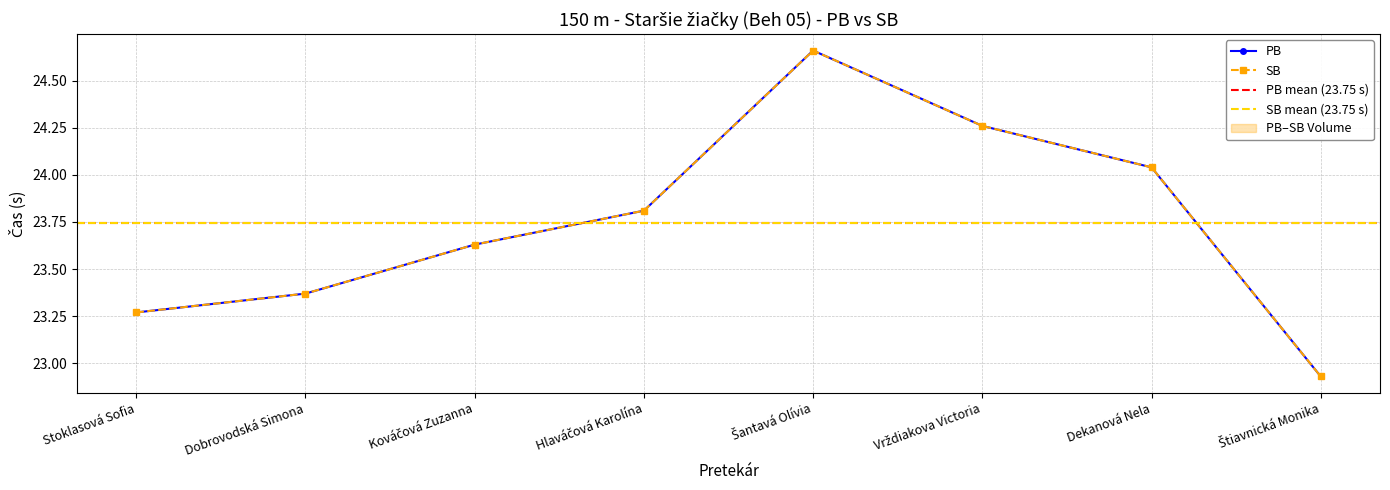

What is the difference between the PB values at Štiavnická Monika and Vrždiakova Victoria?

1.3